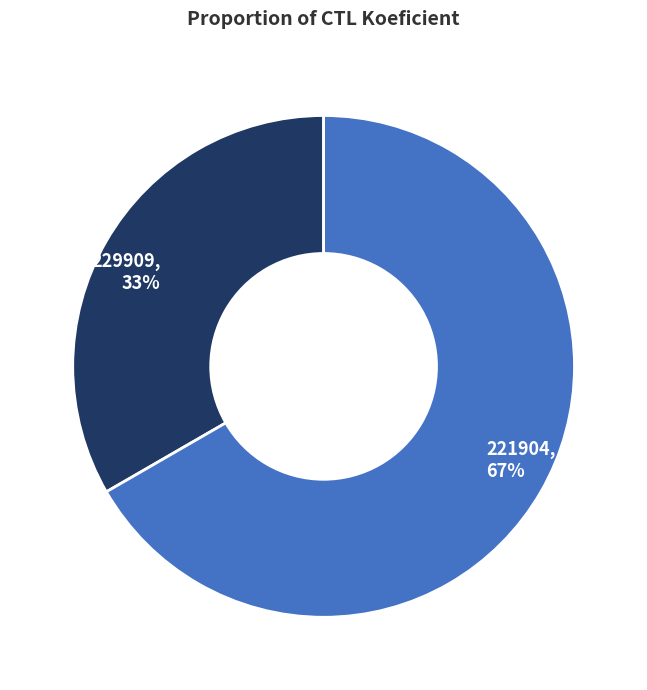

Which slice is the largest?

221904